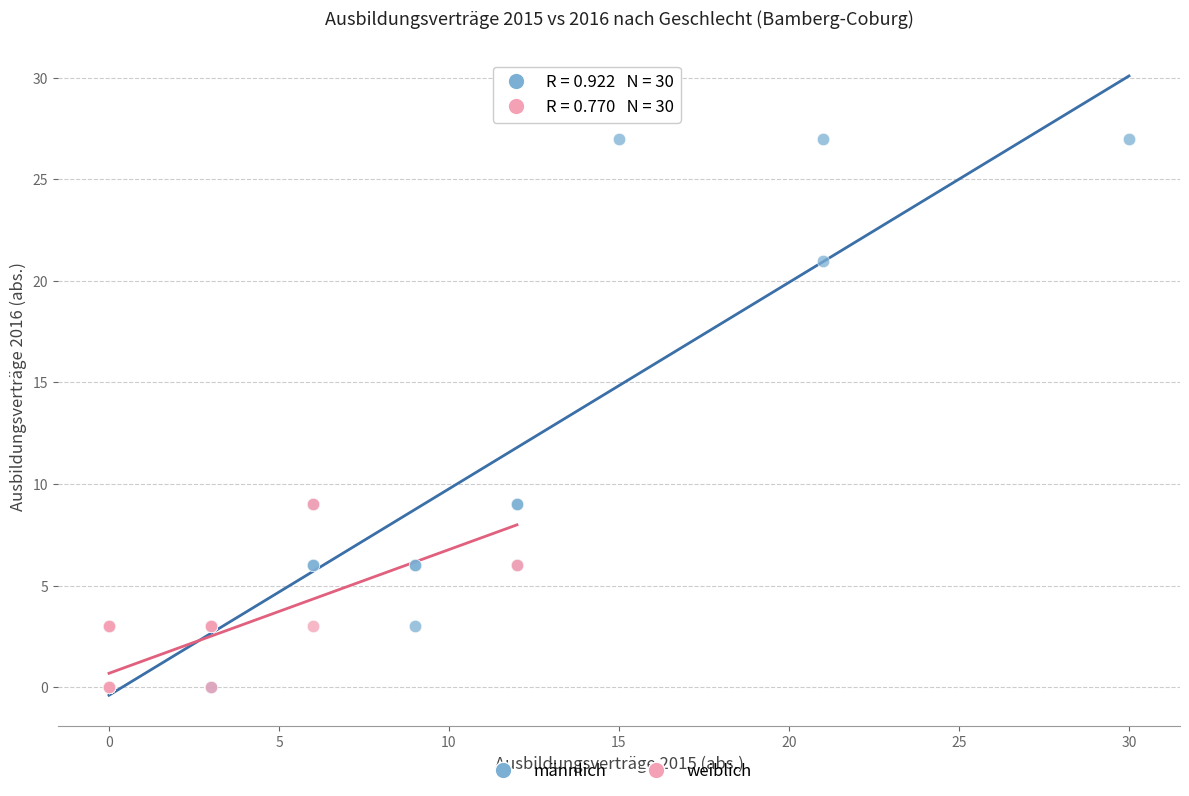

What are all the series names shown in the legend?

männlich, weiblich